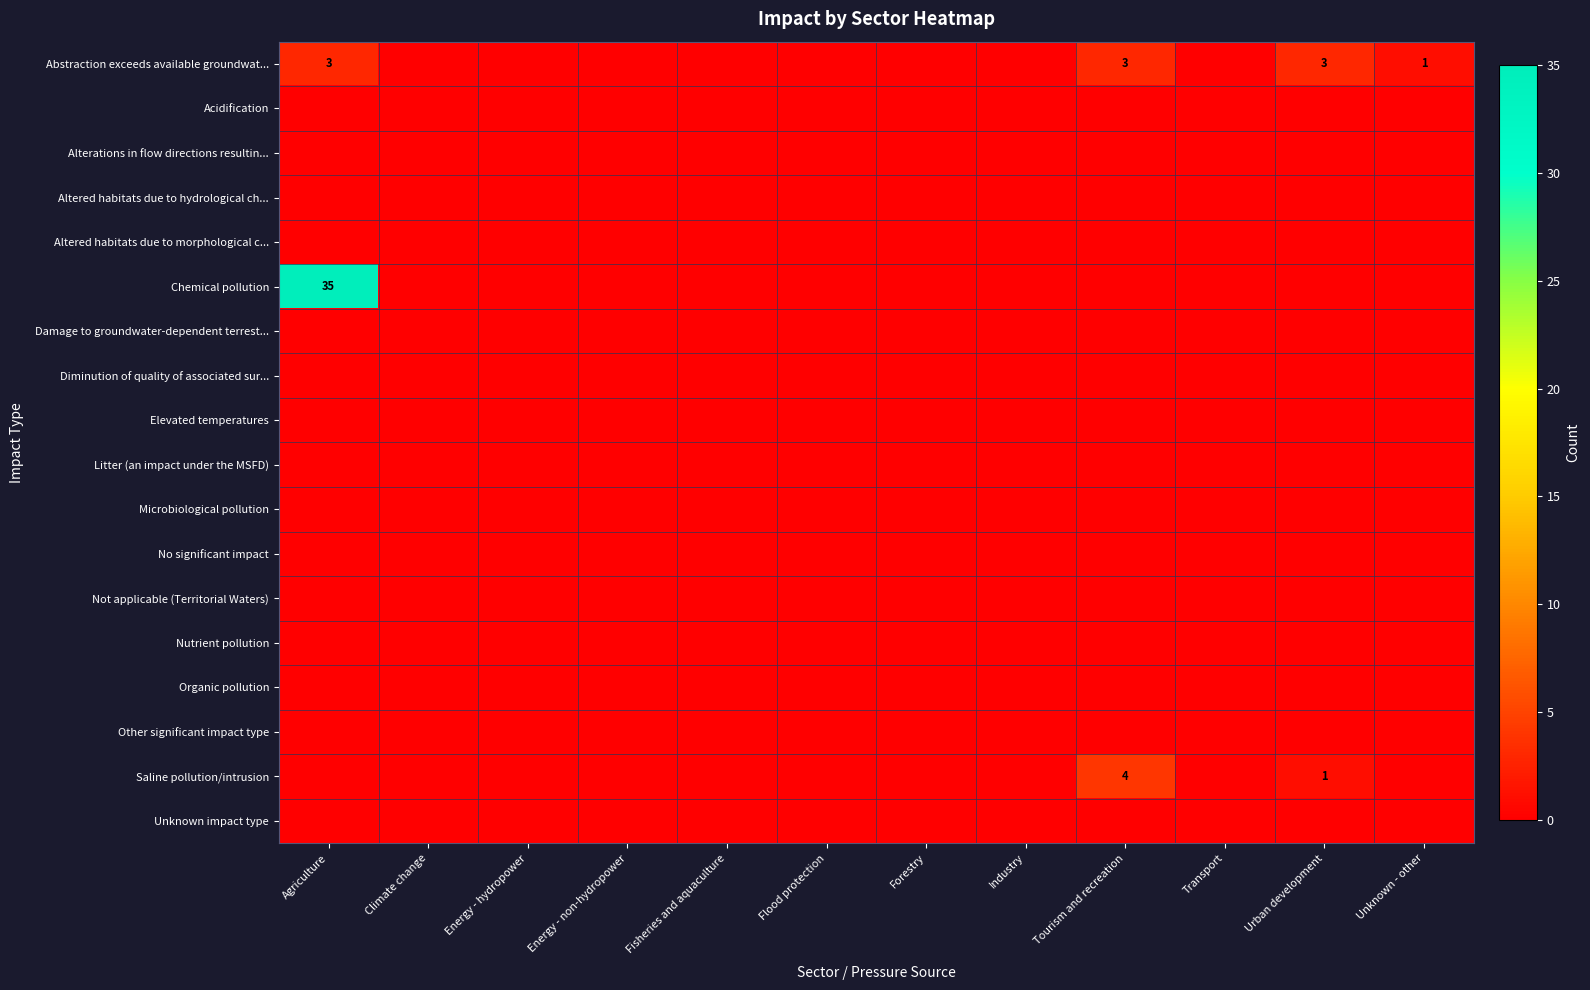

Is the value of Organic pollution at Transport greater than the value of Altered habitats due to hydrological ch... at Transport?

No